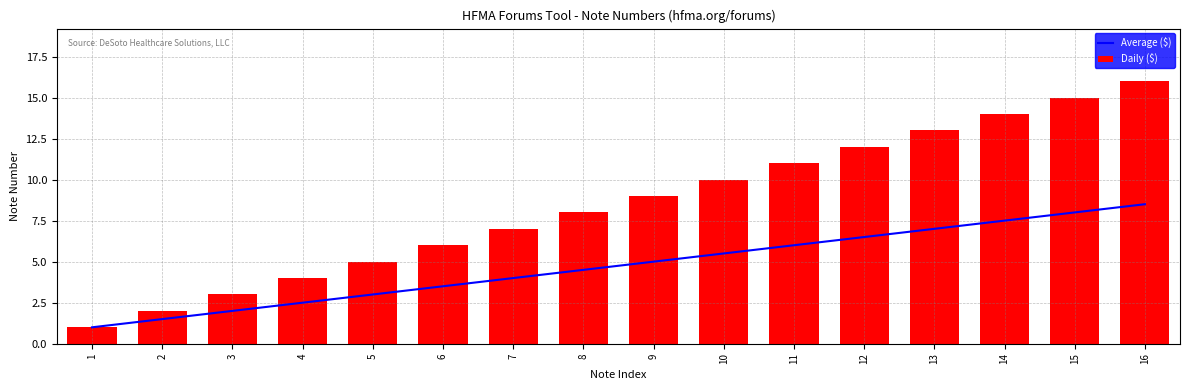

How many values in the Daily ($) series exceed 9?

7